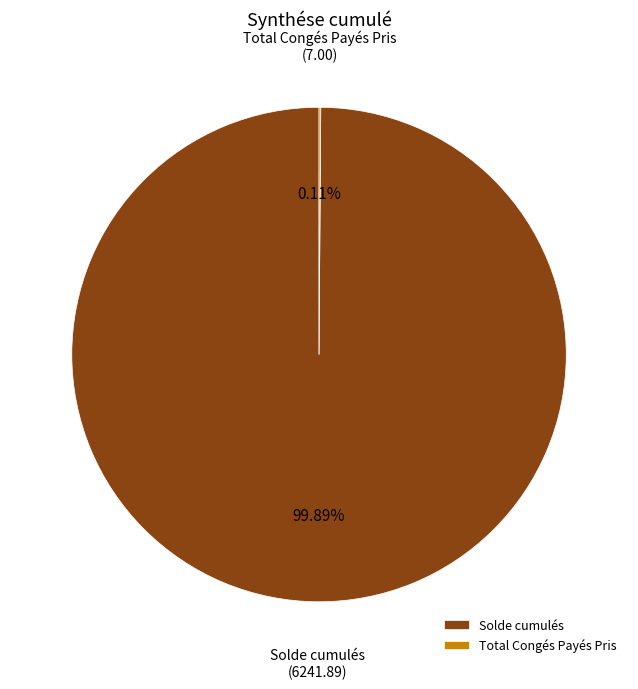

To the nearest percent, what is the difference between the largest and smallest slice percentages?

100%